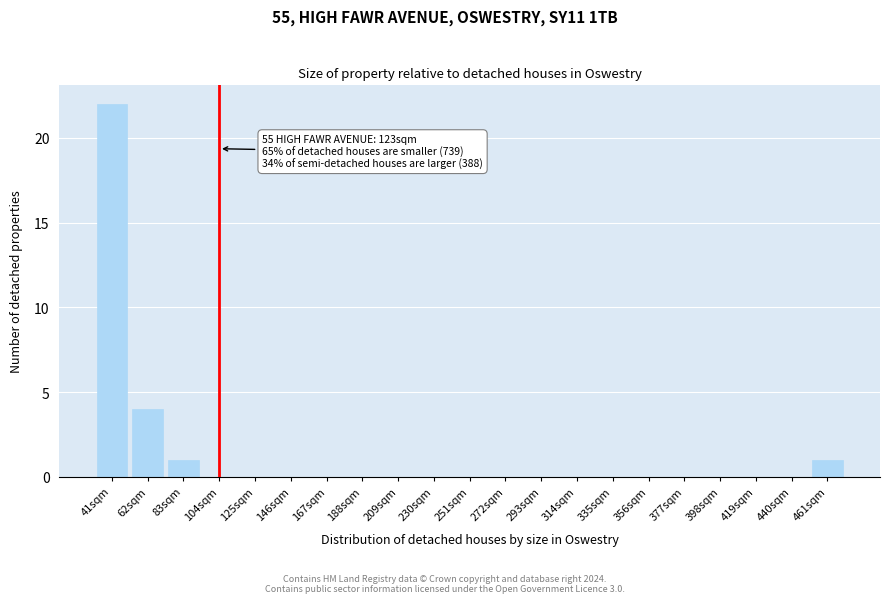

Reading left to right, list all the values displayed in this chart.

41sqm=22	62sqm=4	83sqm=1	104sqm=0	125sqm=0	146sqm=0	167sqm=0	188sqm=0	209sqm=0	230sqm=0	251sqm=0	272sqm=0	293sqm=0	314sqm=0	335sqm=0	356sqm=0	377sqm=0	398sqm=0	419sqm=0	440sqm=0	461sqm=1